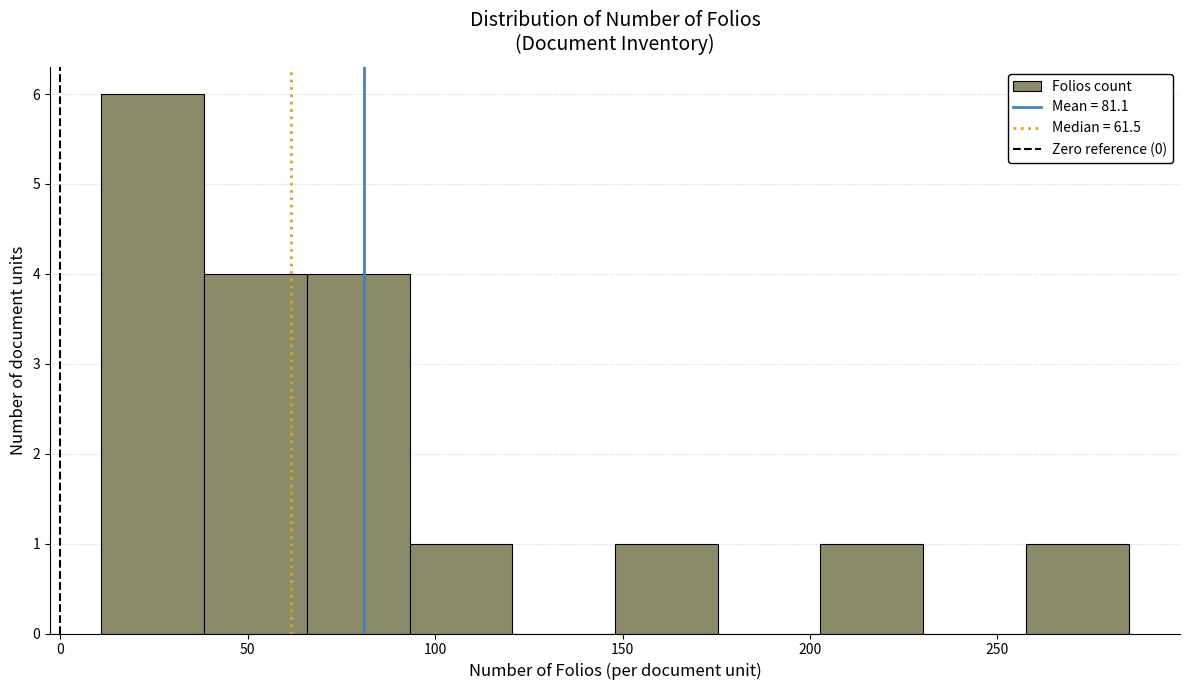

Over which range of the x-axis is the bar tallest?

10 to 40